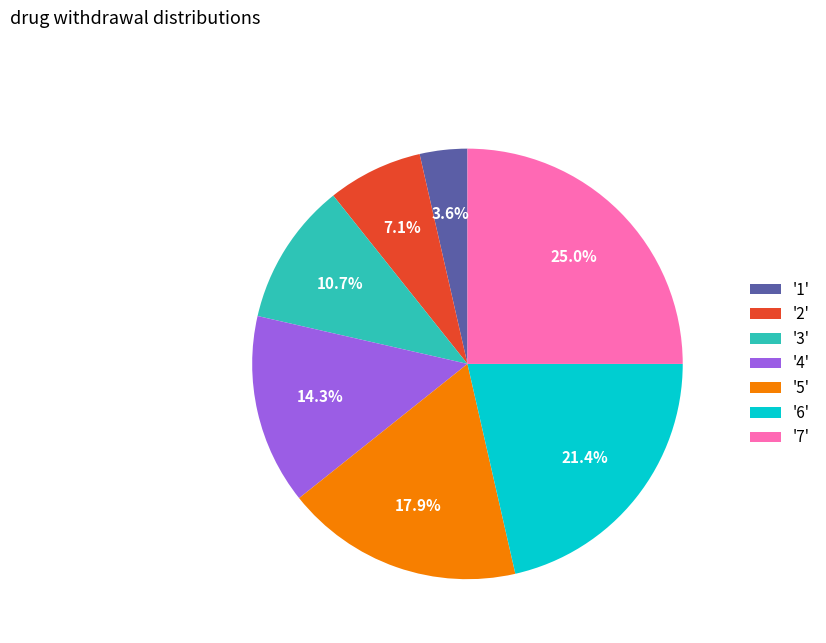

Rank the categories by value from highest to lowest.

'7', '6', '5', '4', '3', '2', '1'